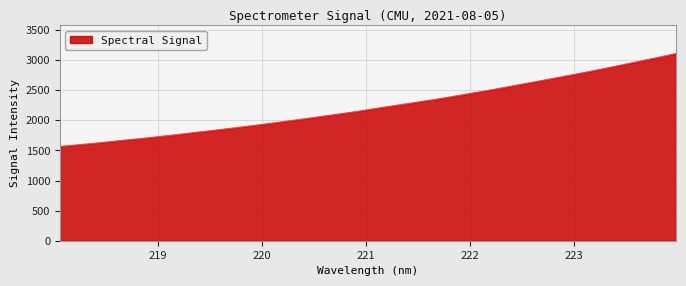

How many lines are shown in the chart?

1